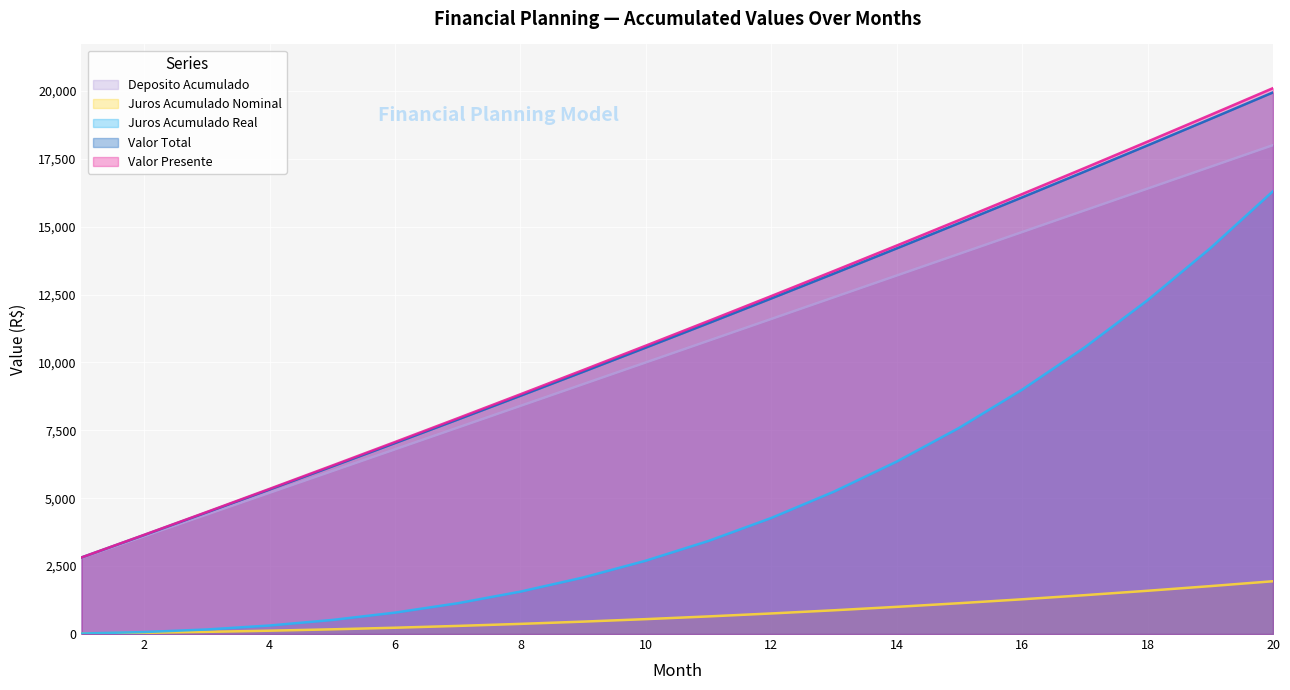

True or false: Valor Total has more than 2 points higher than both neighbors.

False